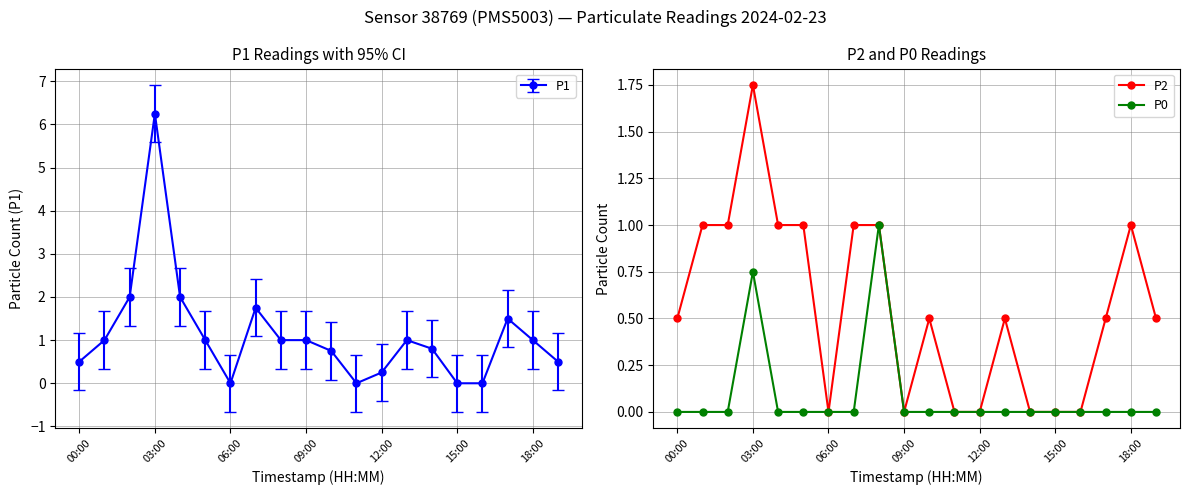

True or false: P0 has more than 2 interior local peaks.

False